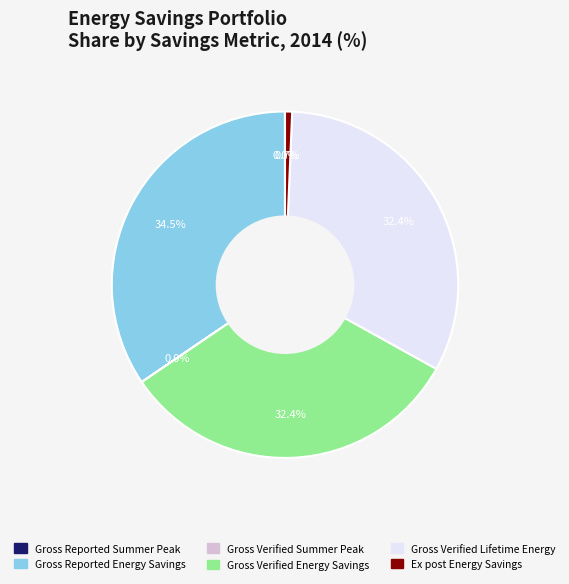

To the nearest percent, what percentage of the pie is Ex post Energy Savings?

1%